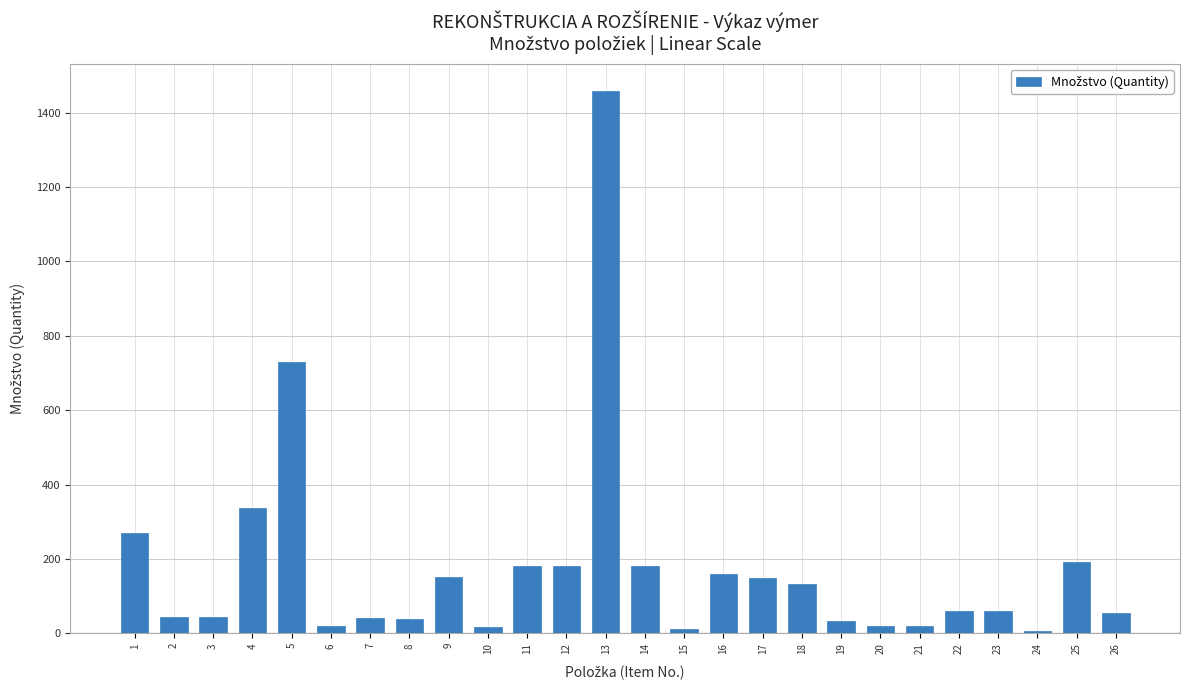

Count the number of categories in the chart.

26